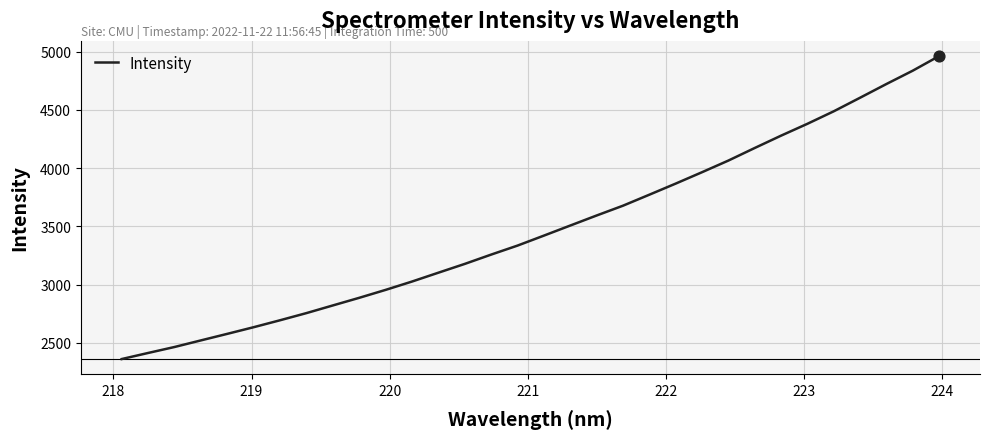

What is the difference between the maximum and minimum values?

2599.5